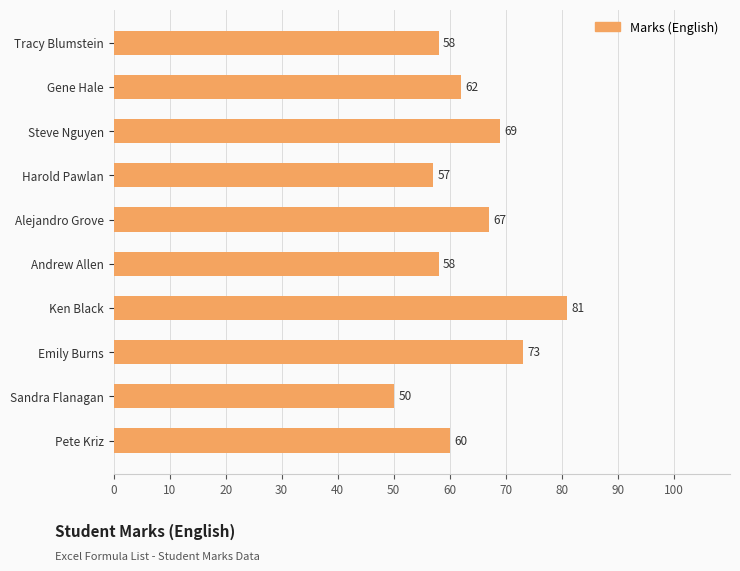

True or false: the data shows 60 at Pete Kriz.

True